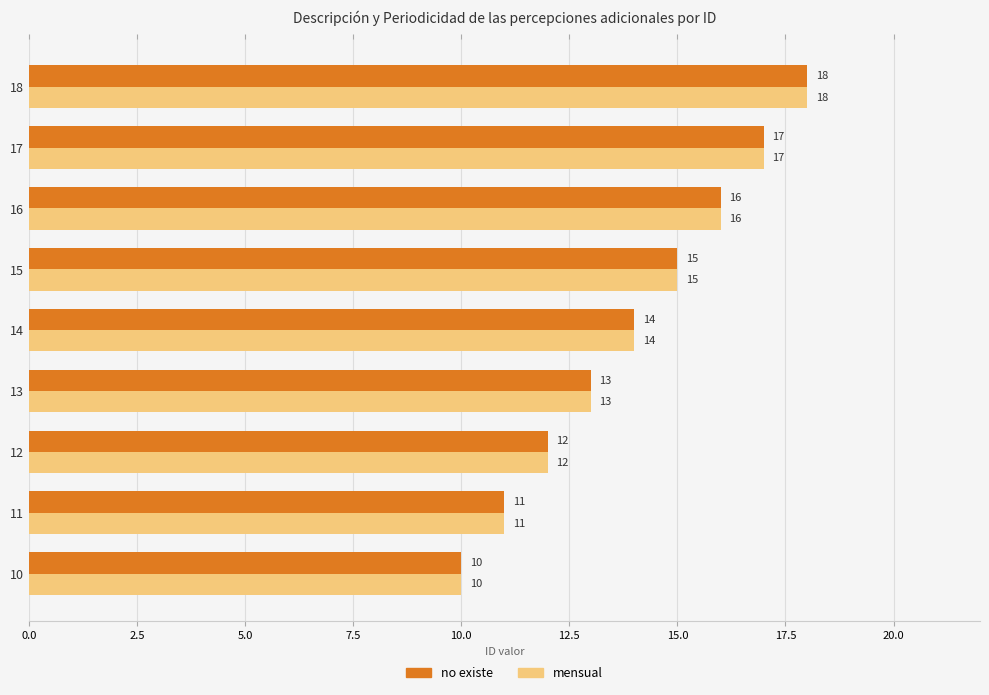

Which category has the highest value in the mensual series?

18